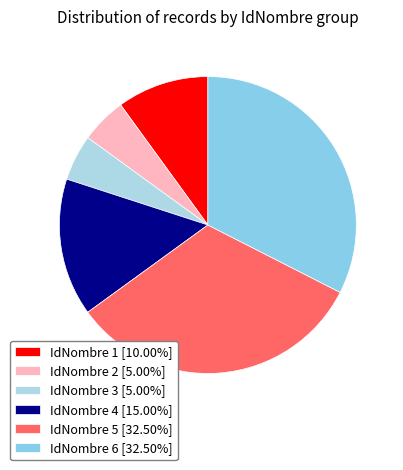

How many segments does this pie chart have?

6